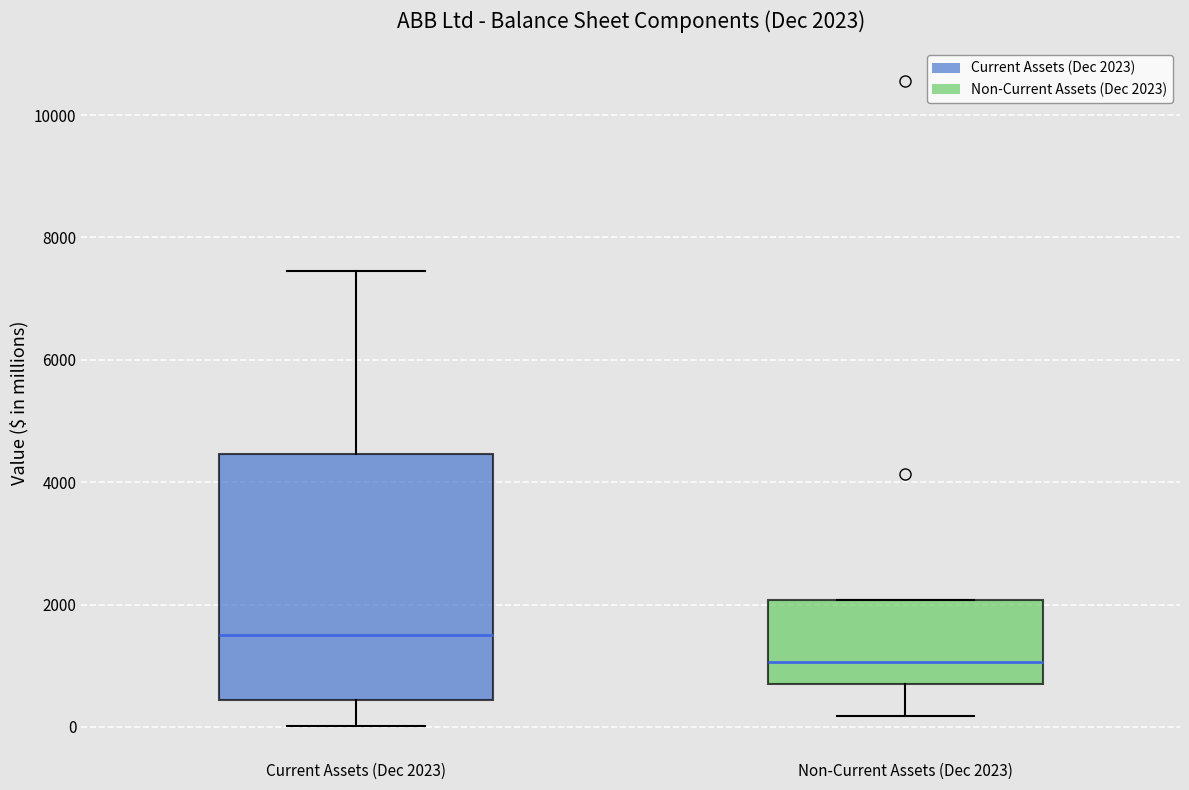

Comparing the boxes themselves (not the whiskers), which one is the tallest?

Current Assets (Dec 2023)